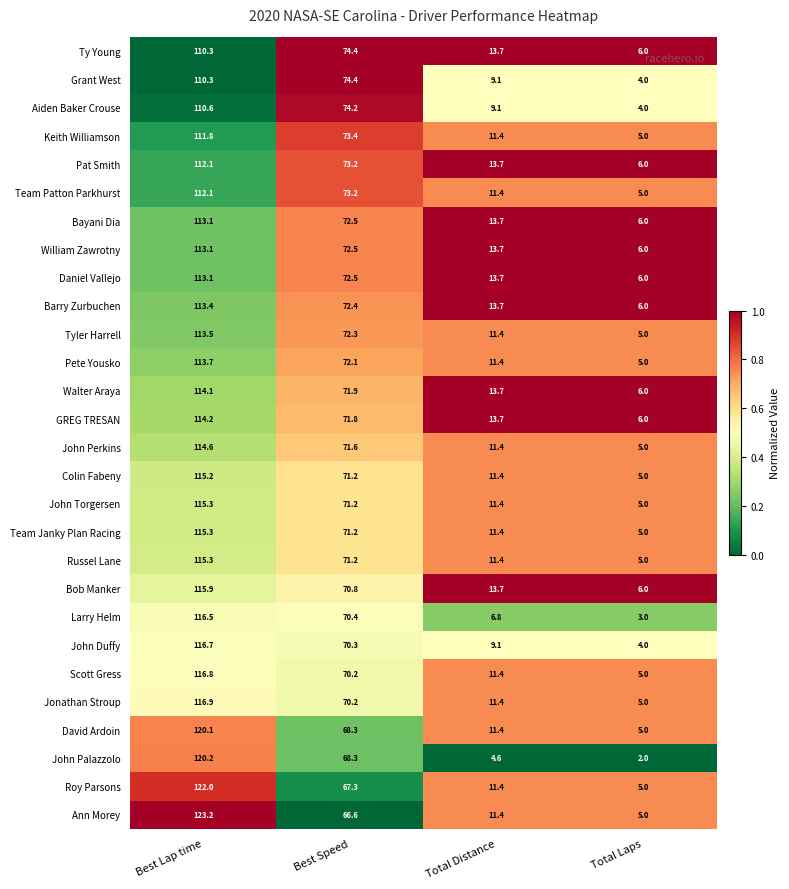

At which label does Colin Fabeny first exceed 71?

Best Lap time